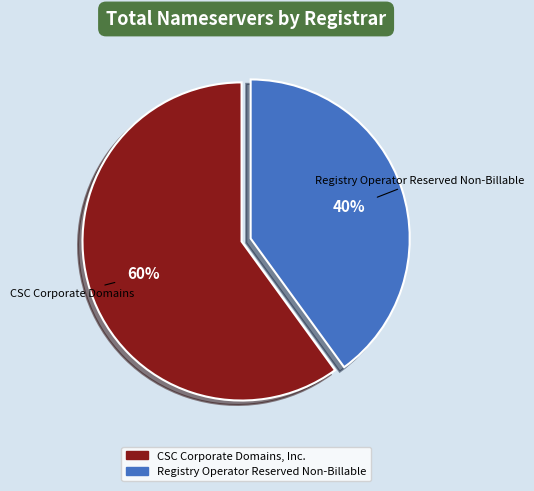

Does any single category account for the majority?

Yes